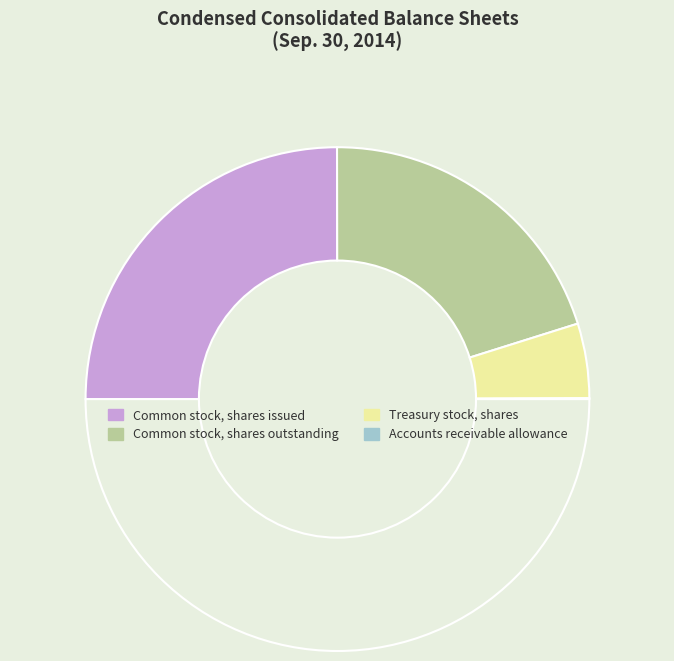

Count the number of slices in the pie.

4